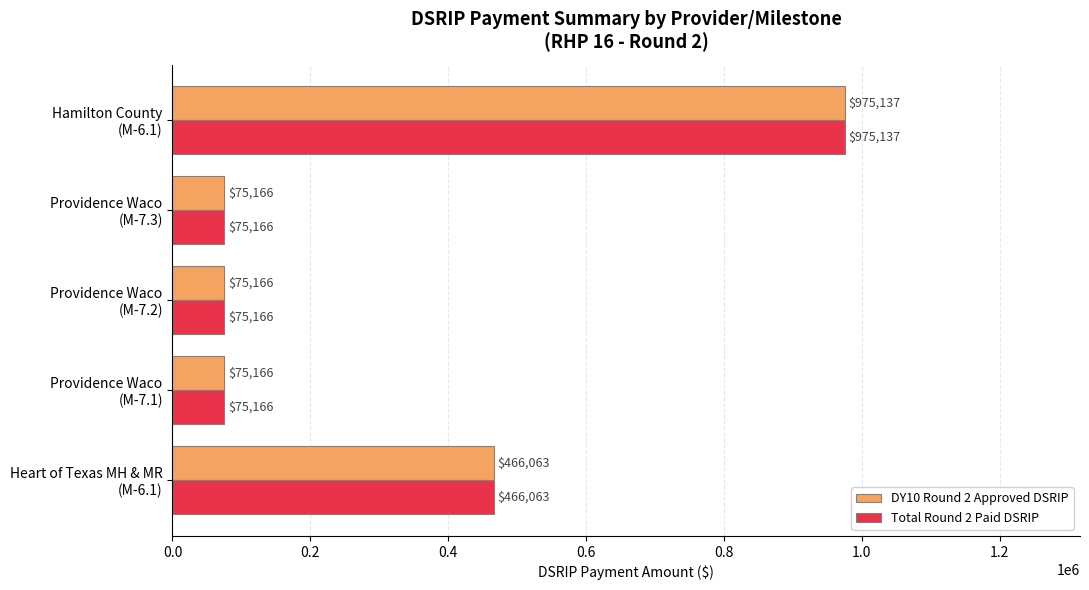

At which category is the sum across all series the highest?

Hamilton County
(M-6.1)